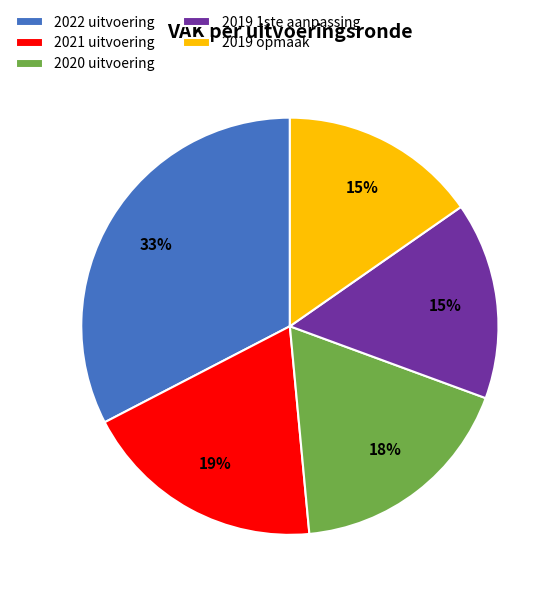

What is the ratio of the value at 2020 uitvoering to the value at 2022 uitvoering?

0.5